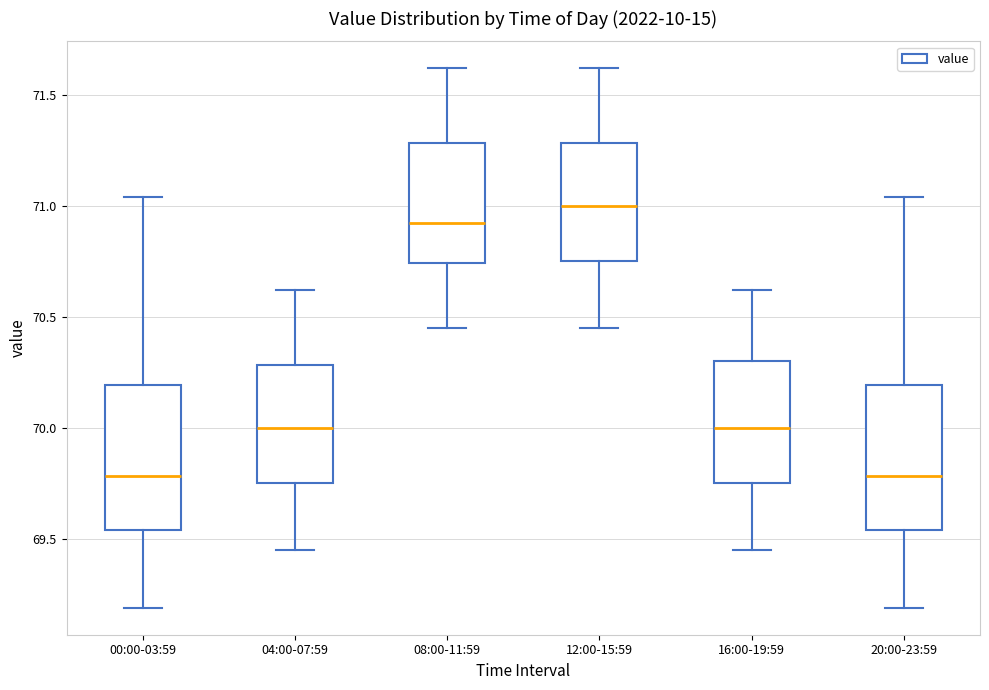

Reading left to right, read every box against the y-axis: the position of its median line, the range the box covers, and the ends of its whiskers. The values are not printed on the chart, so give them approximately, as read against the axis.

00:00-03:59: median 69.80, box 69.55 to 70.20, whiskers 69.20 to 71.05
04:00-07:59: median 70.00, box 69.75 to 70.30, whiskers 69.45 to 70.60
08:00-11:59: median 70.95, box 70.75 to 71.30, whiskers 70.45 to 71.60
12:00-15:59: median 71.00, box 70.75 to 71.30, whiskers 70.45 to 71.60
16:00-19:59: median 70.00, box 69.75 to 70.30, whiskers 69.45 to 70.60
20:00-23:59: median 69.80, box 69.55 to 70.20, whiskers 69.20 to 71.05